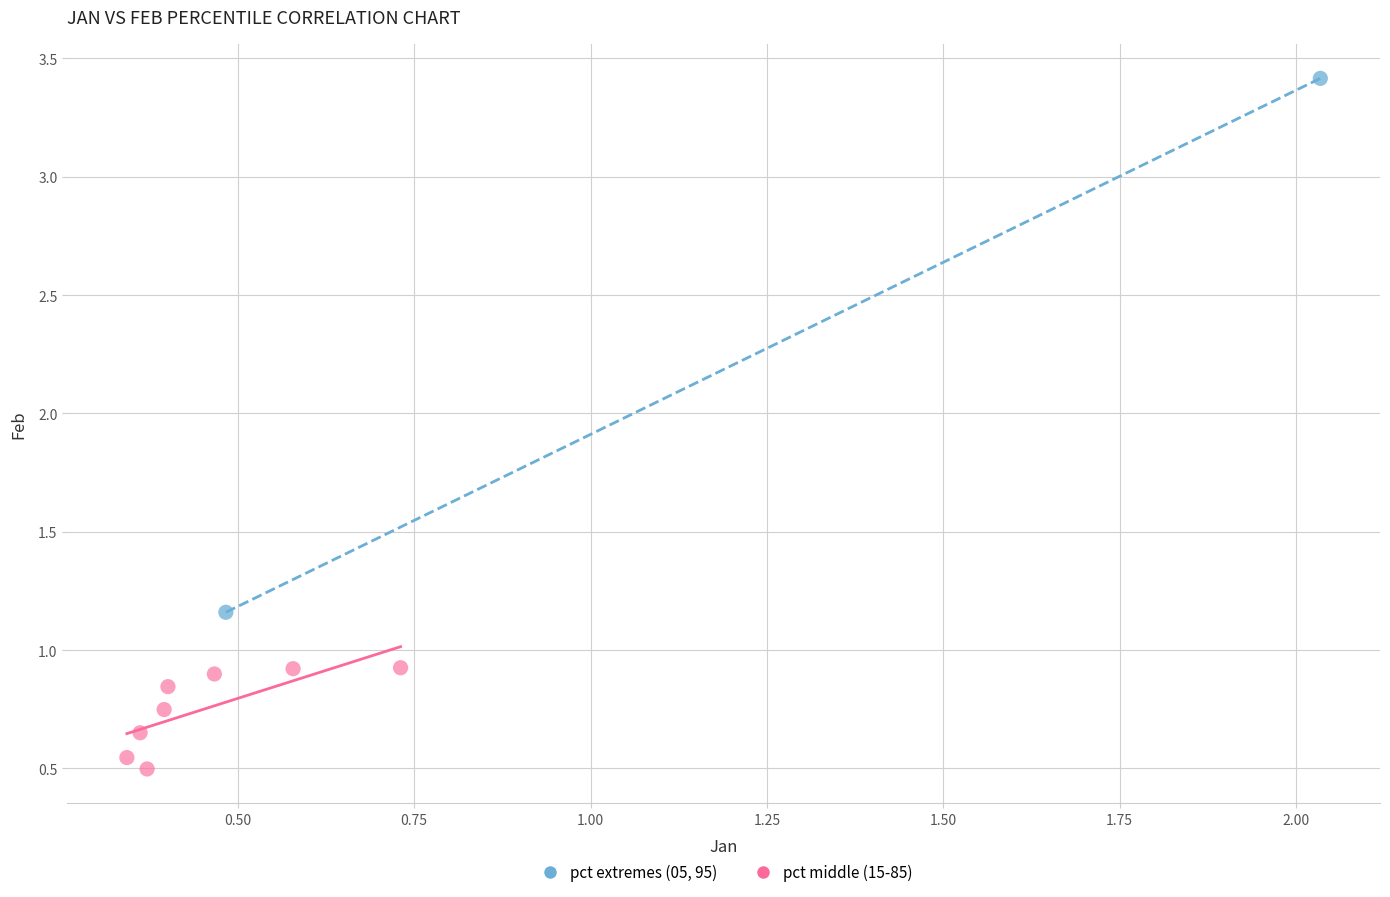

What are all the series names shown in the legend?

pct extremes (05, 95), pct middle (15-85)